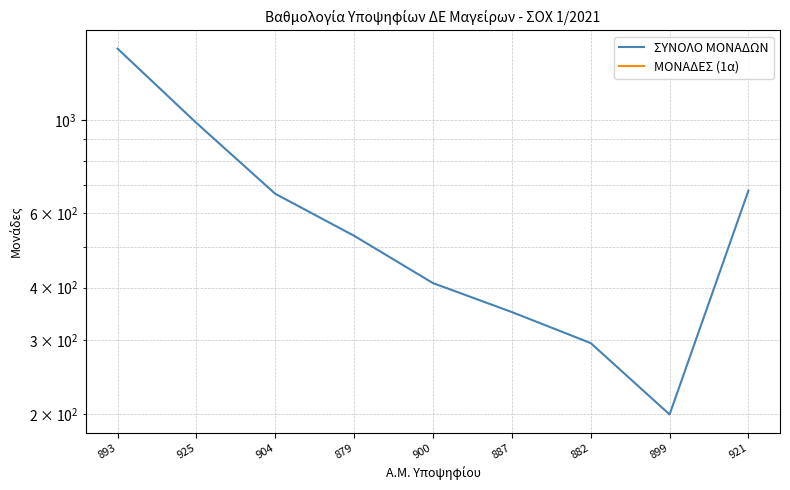

True or false: ΜΟΝΑΔΕΣ (1α) and ΣΥΝΟΛΟ ΜΟΝΑΔΩΝ intersect in this chart.

False